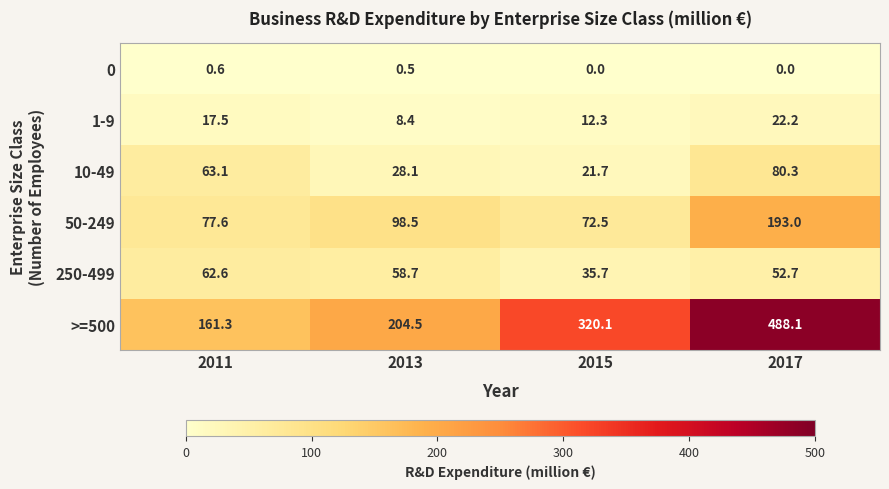

Which category has the highest value in the 50-249 series?

2017